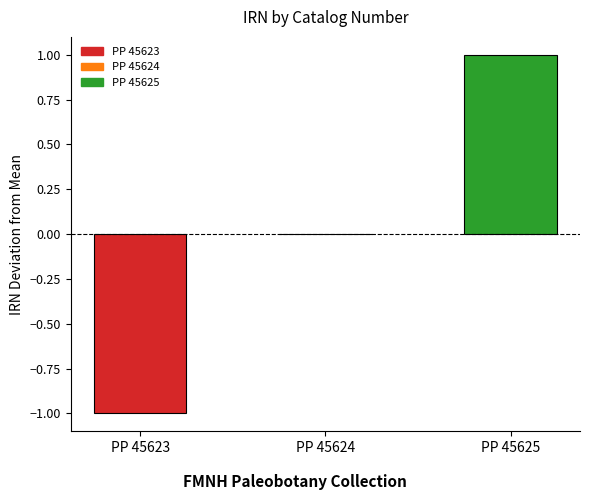

The chart shows a value of 0 at PP 45623. True or false?

False